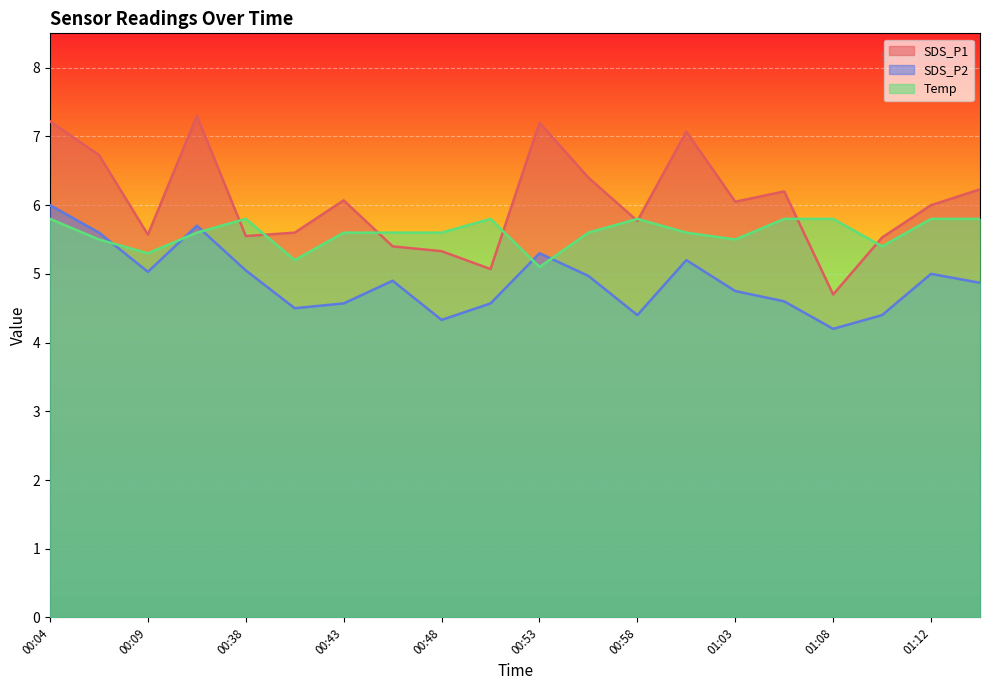

Is the value of SDS_P2 at 01:08 greater than the value of SDS_P1 at 00:48?

No